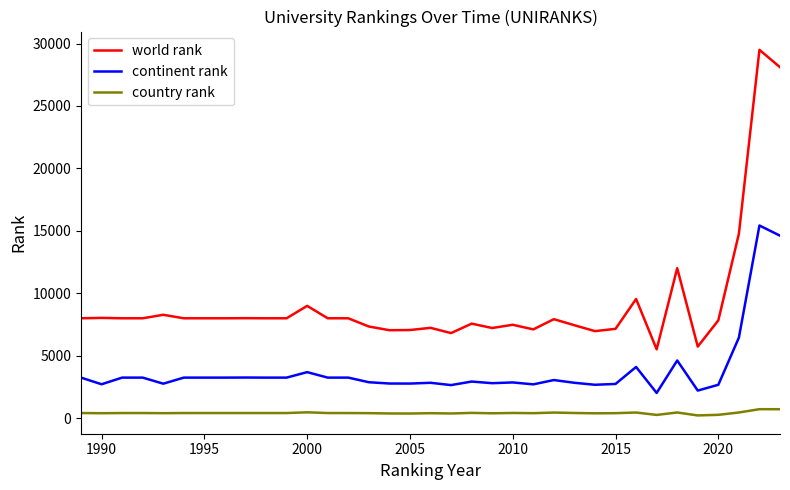

True or false: continent rank and world rank intersect in this chart.

False